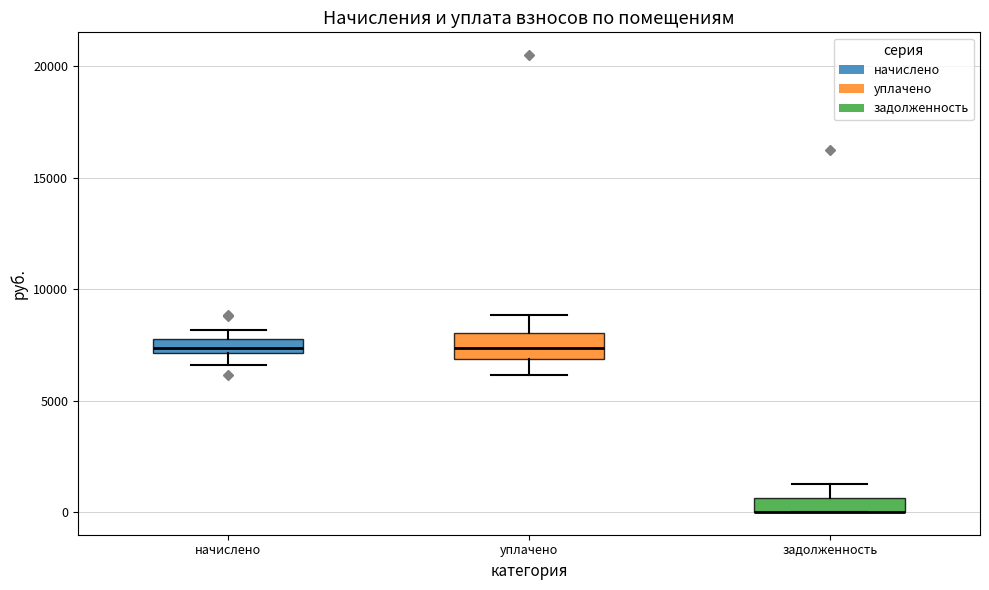

Where is the upper edge of the box for задолженность on the y-axis? The values are not printed on the chart, so give them approximately, as read against the axis.

500